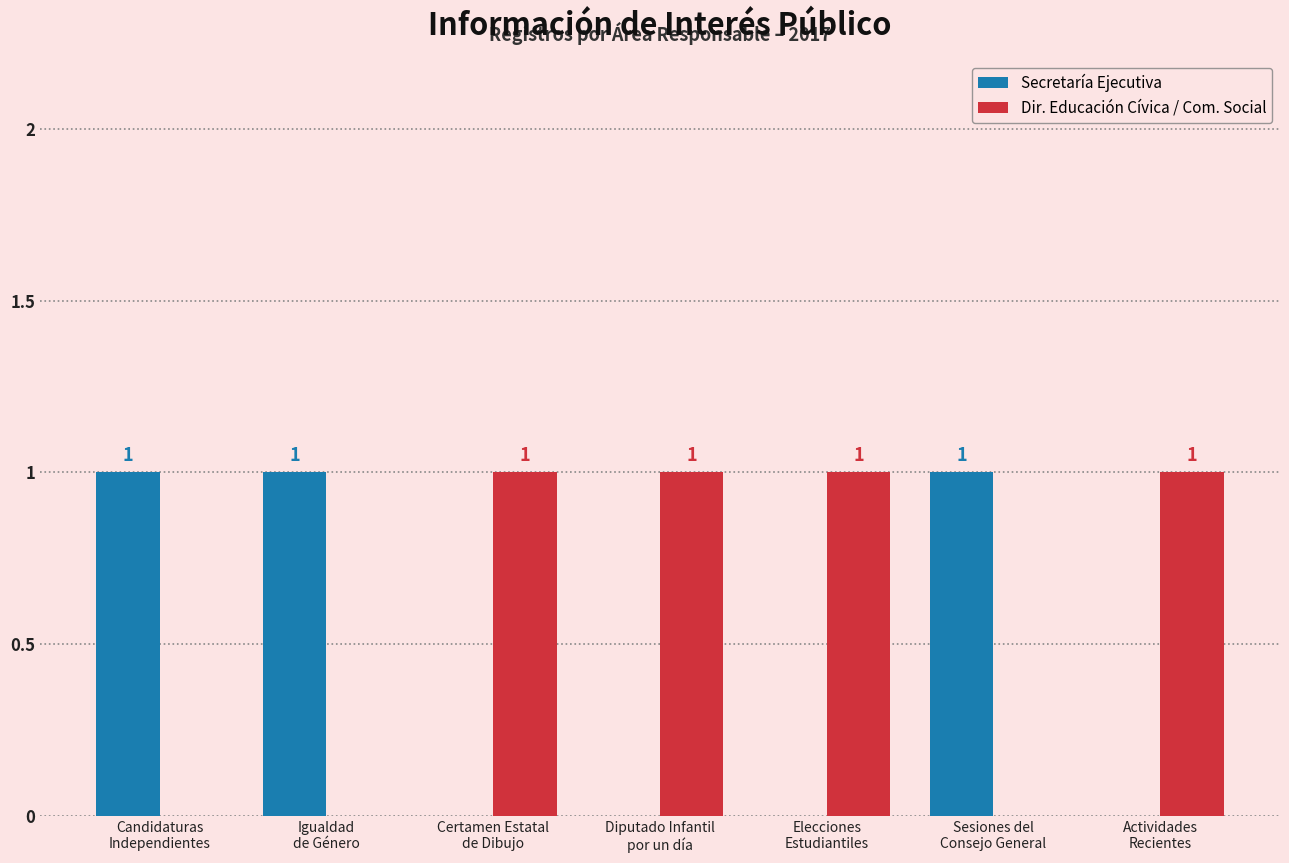

How many Secretaría Ejecutiva values are between 0 and 1?

7